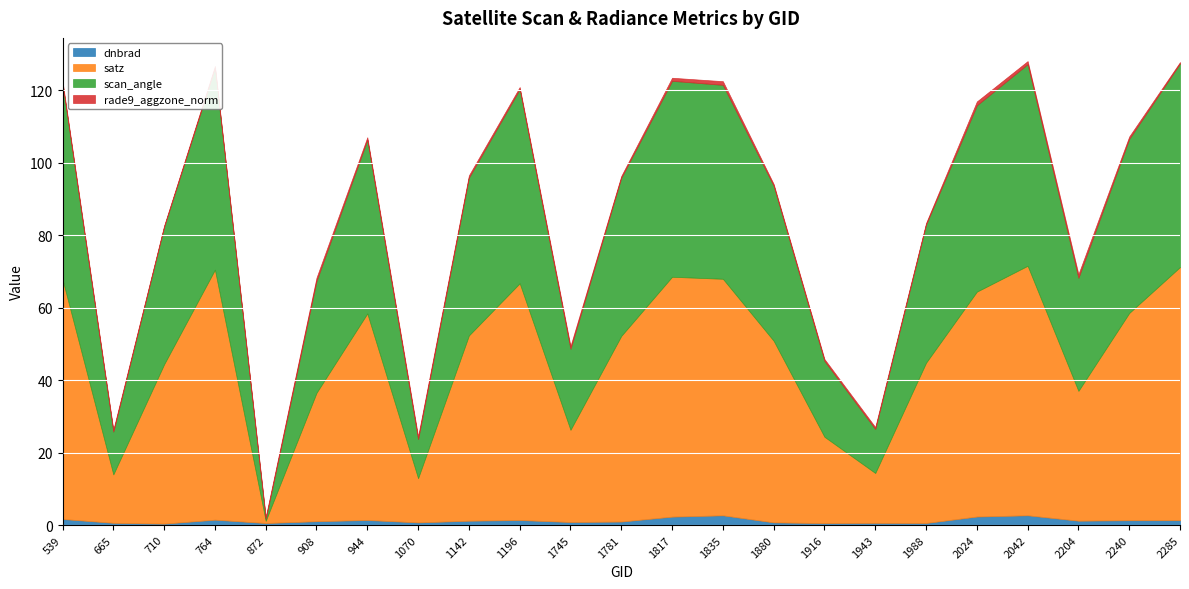

Which series ends up on top after the final intersection of dnbrad and scan_angle?

scan_angle